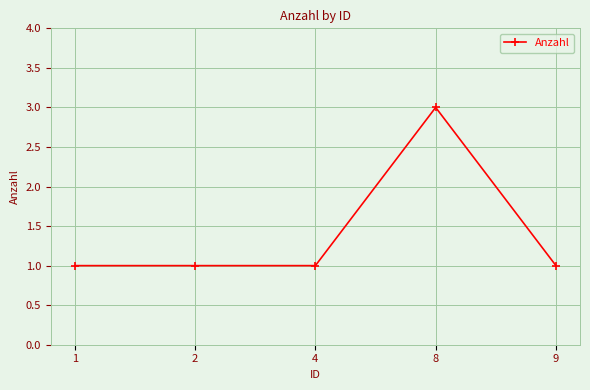

What is the maximum value shown in the chart?

3